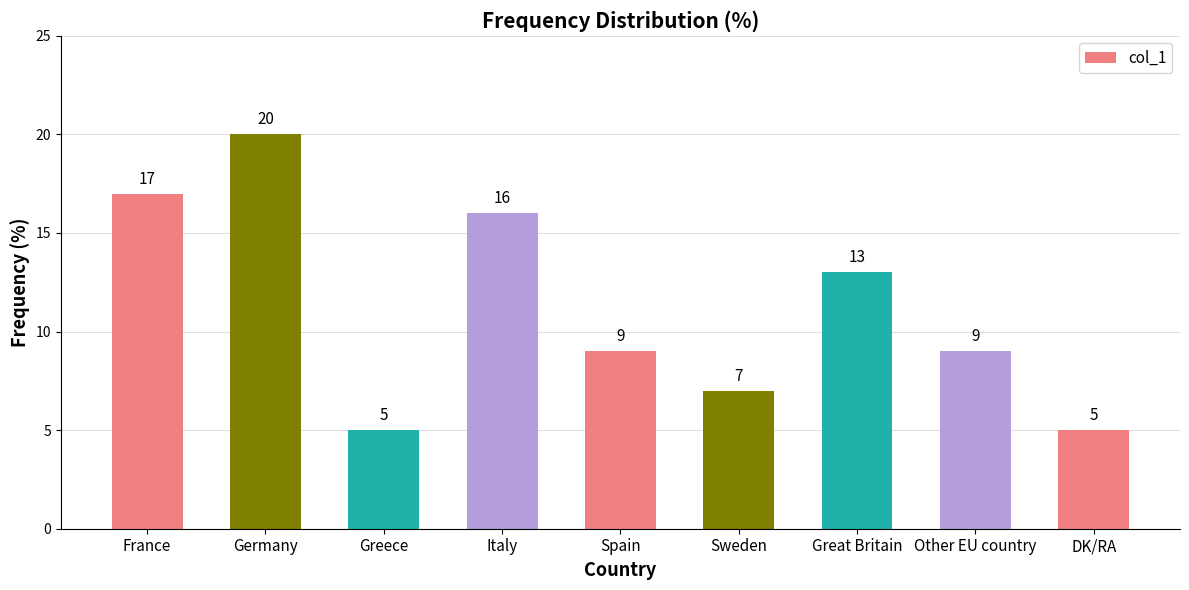

Reading right to left, what are all the values shown in this chart?

DK/RA=5	Other EU country=9	Great Britain=13	Sweden=7	Spain=9	Italy=16	Greece=5	Germany=20	France=17